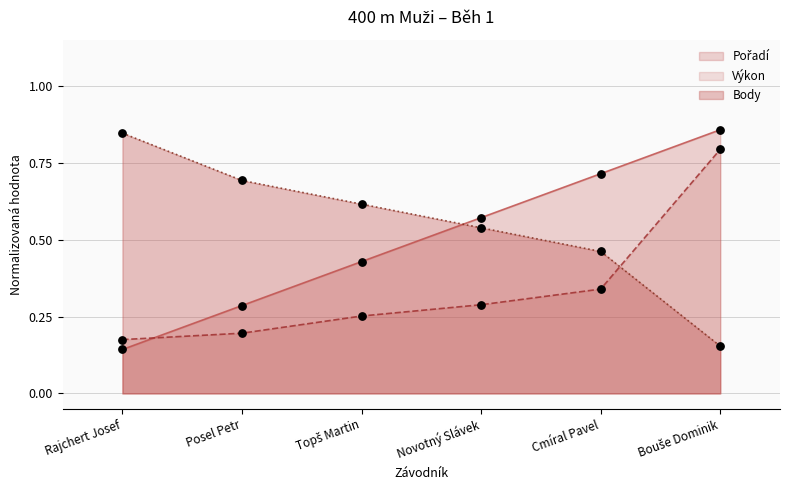

At which category is the sum across all series the highest?

Bouše Dominik